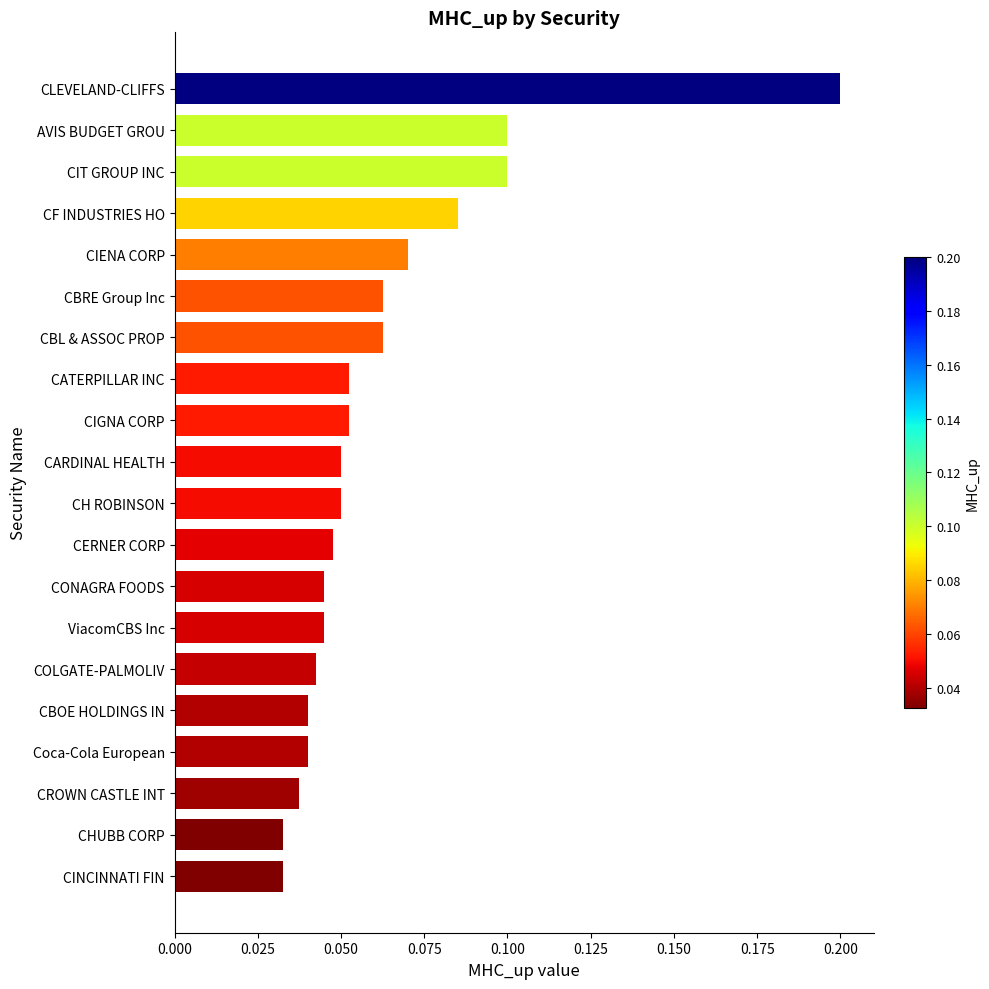

Is it true that the value at CATERPILLAR INC is 0.0?

False